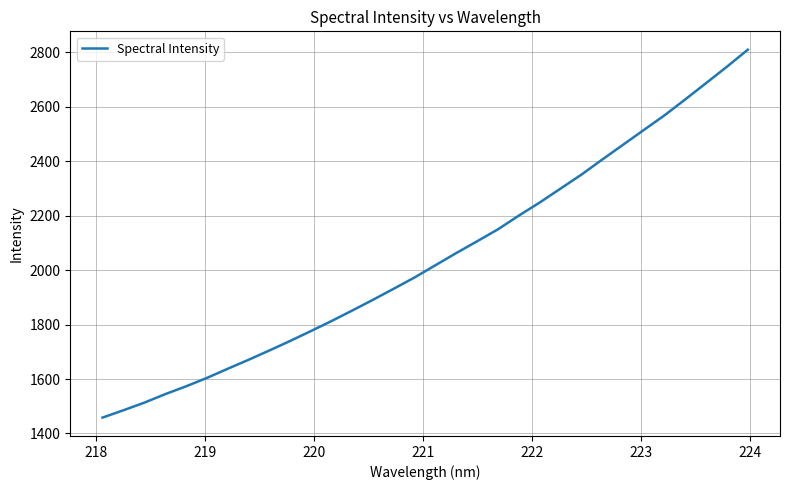

What is the smallest value displayed?

1458.3